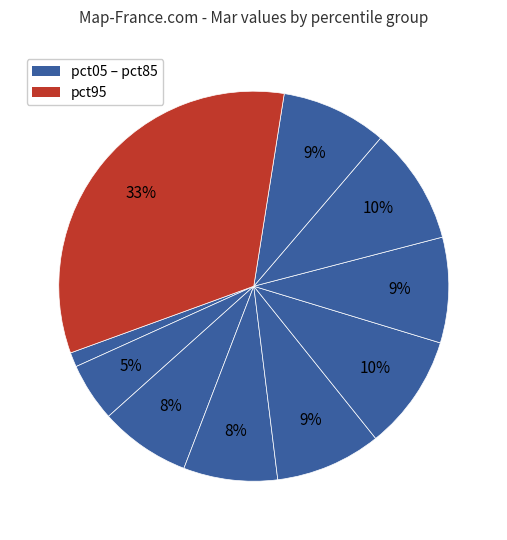

How many segments does this pie chart have?

10